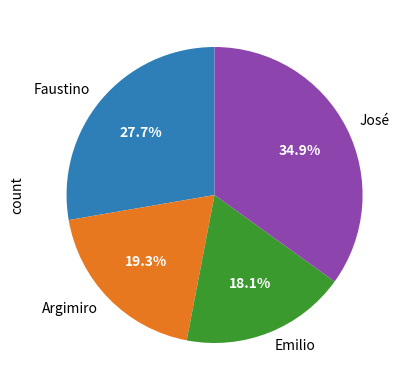

Between Emilio and Argimiro, which is larger?

Argimiro